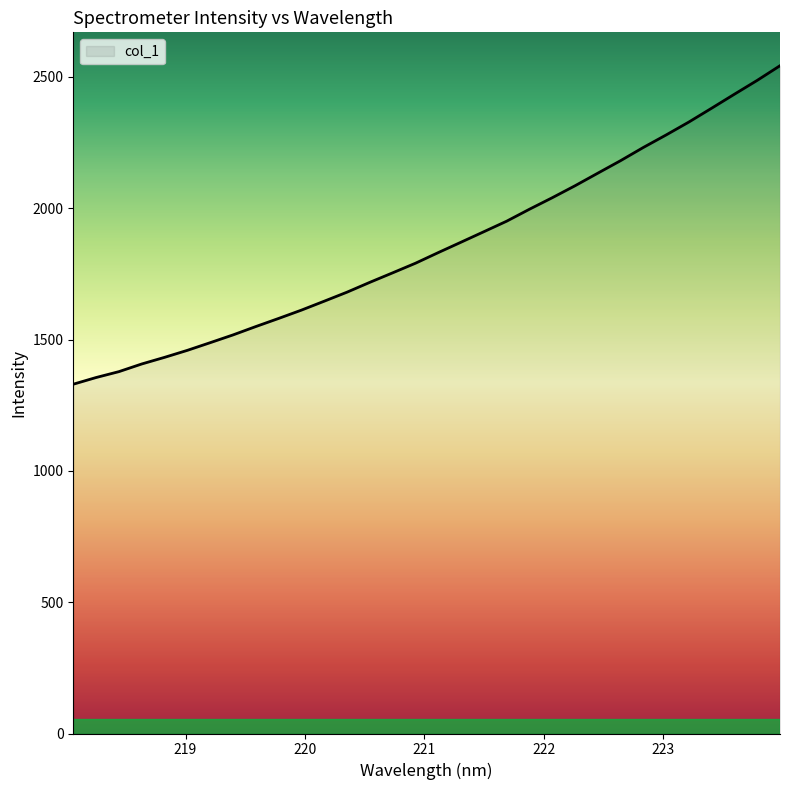

What is the difference between the maximum and minimum values?

1212.7